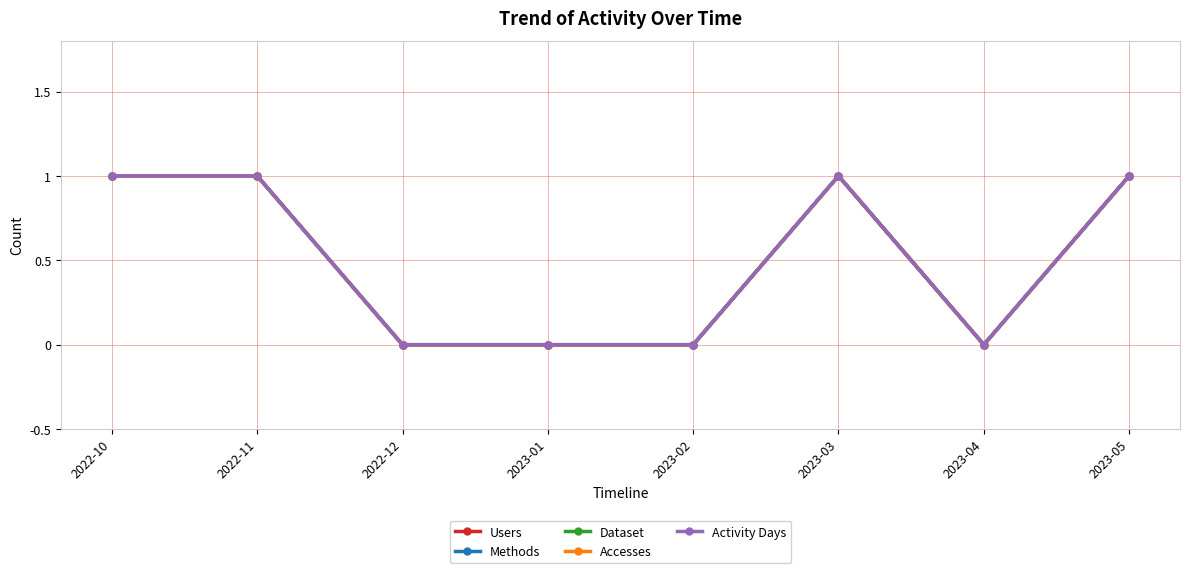

What is the difference between the maximum and second lowest values in the Accesses series?

1